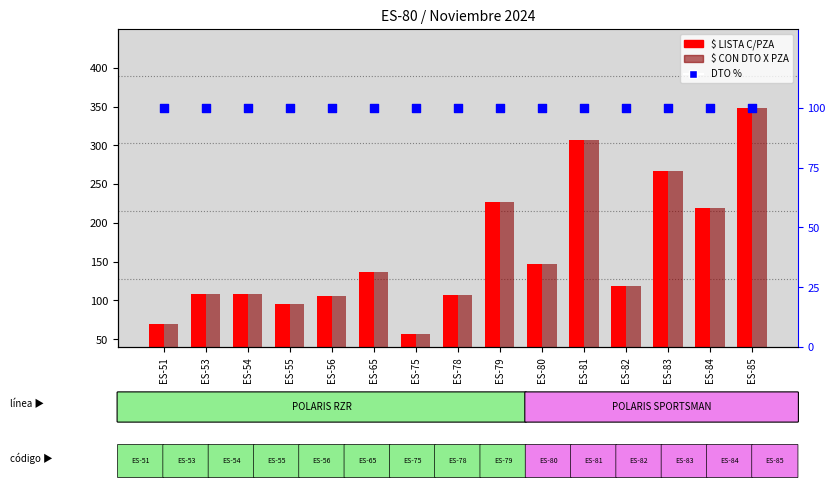

Which series has the largest Y range (max minus min)?

$ LISTA C/PZA